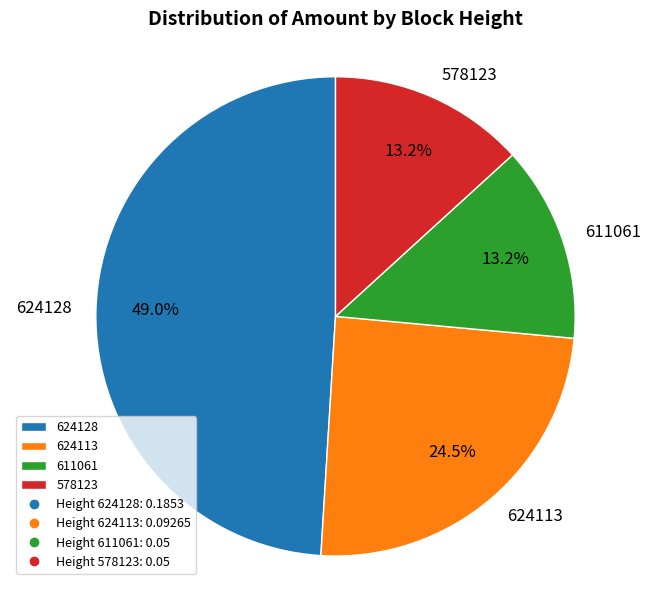

Which category has the biggest portion of the pie?

624128